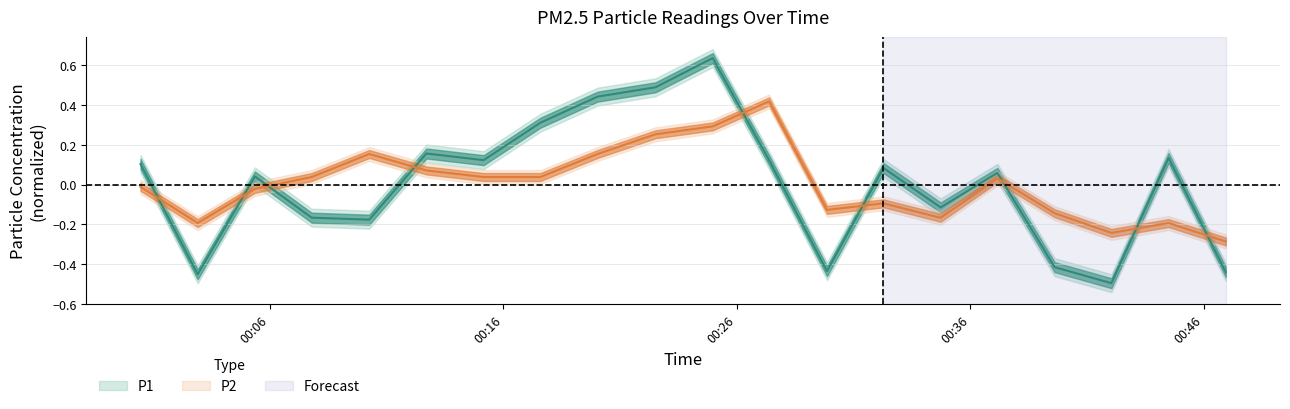

After their last crossing, which series has the higher values: P1 or P2?

P2